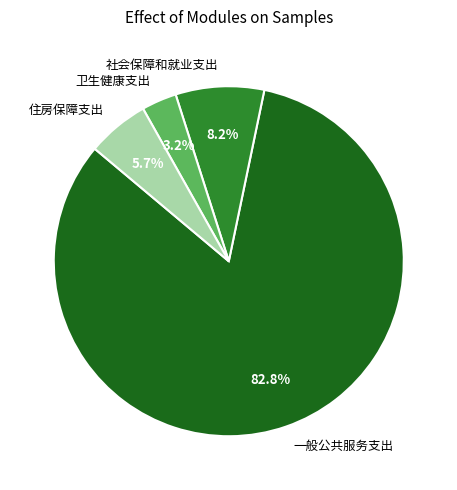

Combined, do 卫生健康支出 and 一般公共服务支出 account for over 50%?

Yes